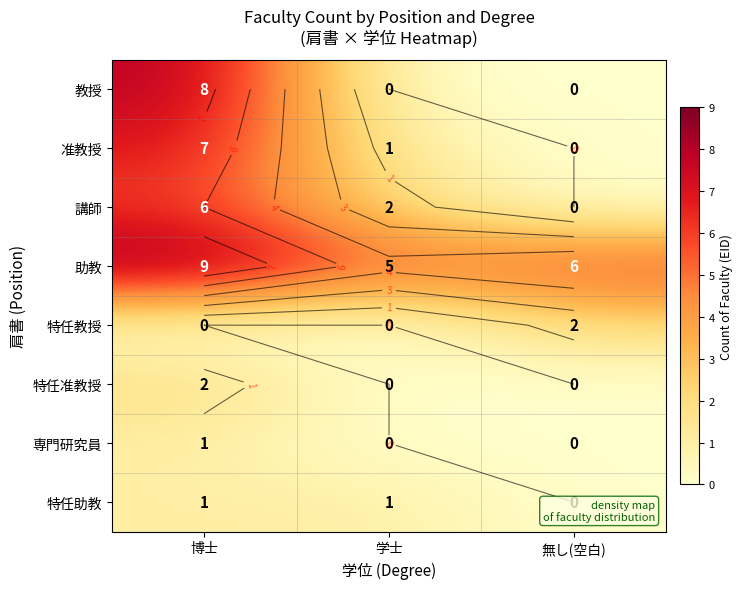

At which category is the sum across all series the highest?

博士